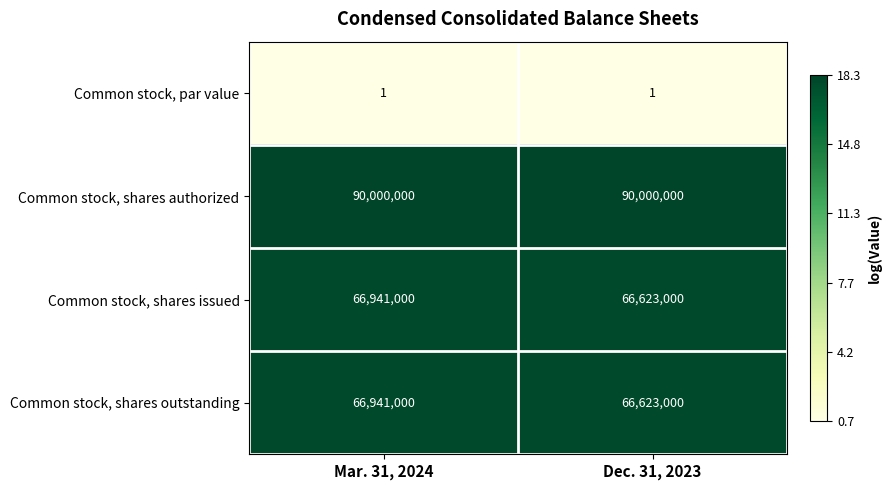

What is the approximate value of Common stock, shares authorized at Dec. 31, 2023?

90000000